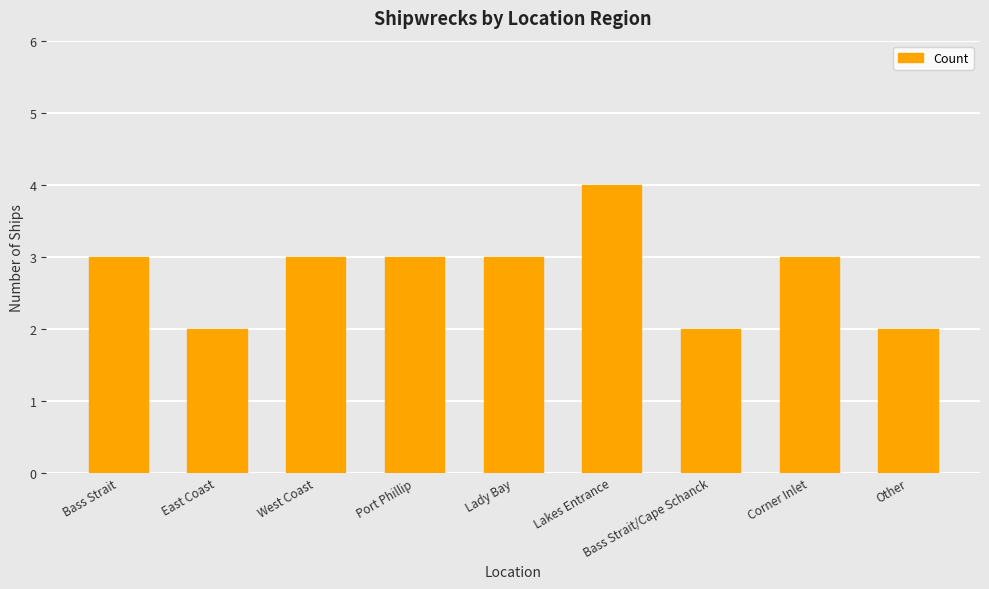

Reading left to right, what are all the values shown in this chart?

Bass Strait=3	East Coast=2	West Coast=3	Port Phillip=3	Lady Bay=3	Lakes Entrance=4	Bass Strait/Cape Schanck=2	Corner Inlet=3	Other=2